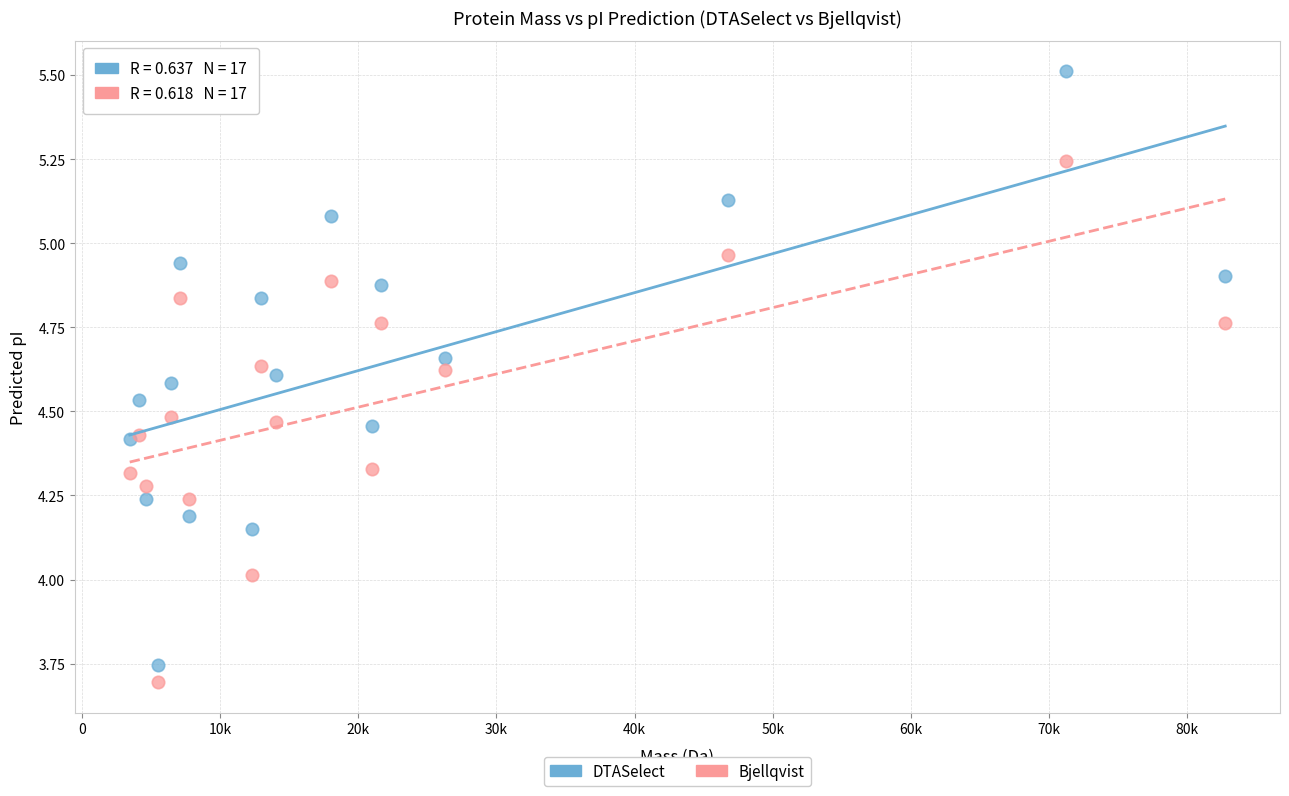

What is the X range (max minus min) for the scatter plot?

79273.7